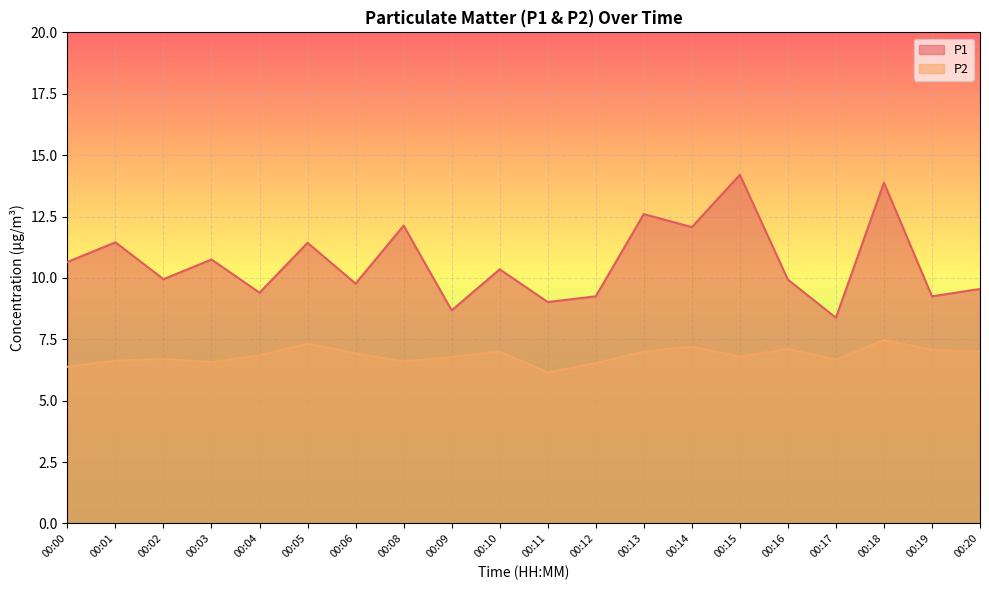

What is the sum of the P1 values at 00:02 and 00:16?

19.9